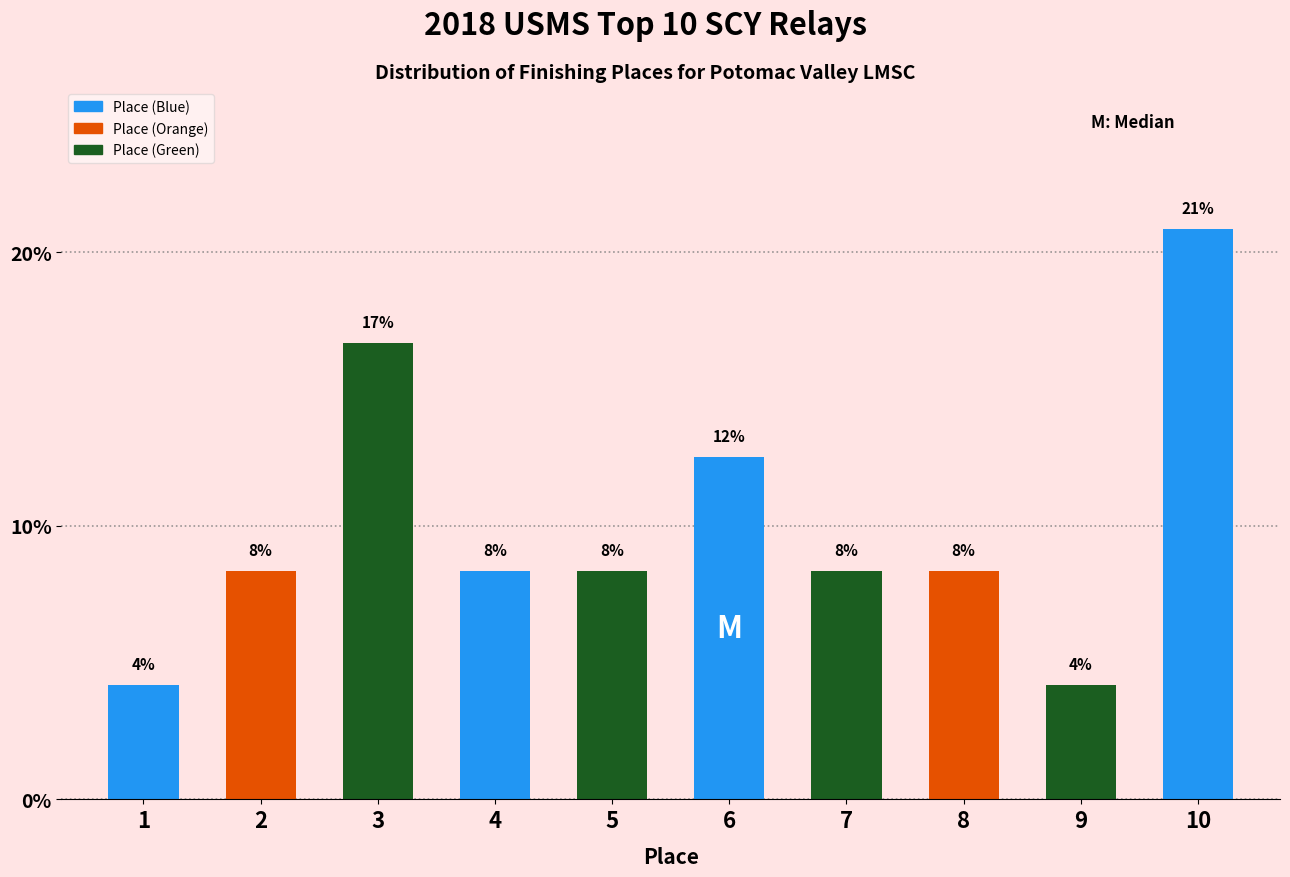

Does the chart contain any negative values?

No